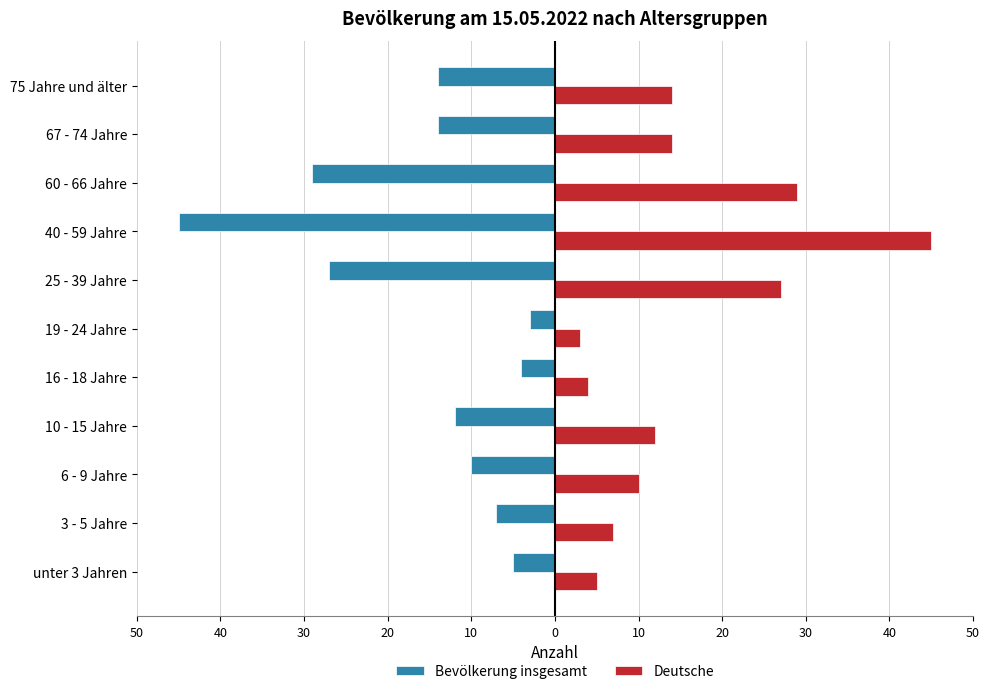

What are all the series names shown in the legend?

Bevölkerung insgesamt, Deutsche